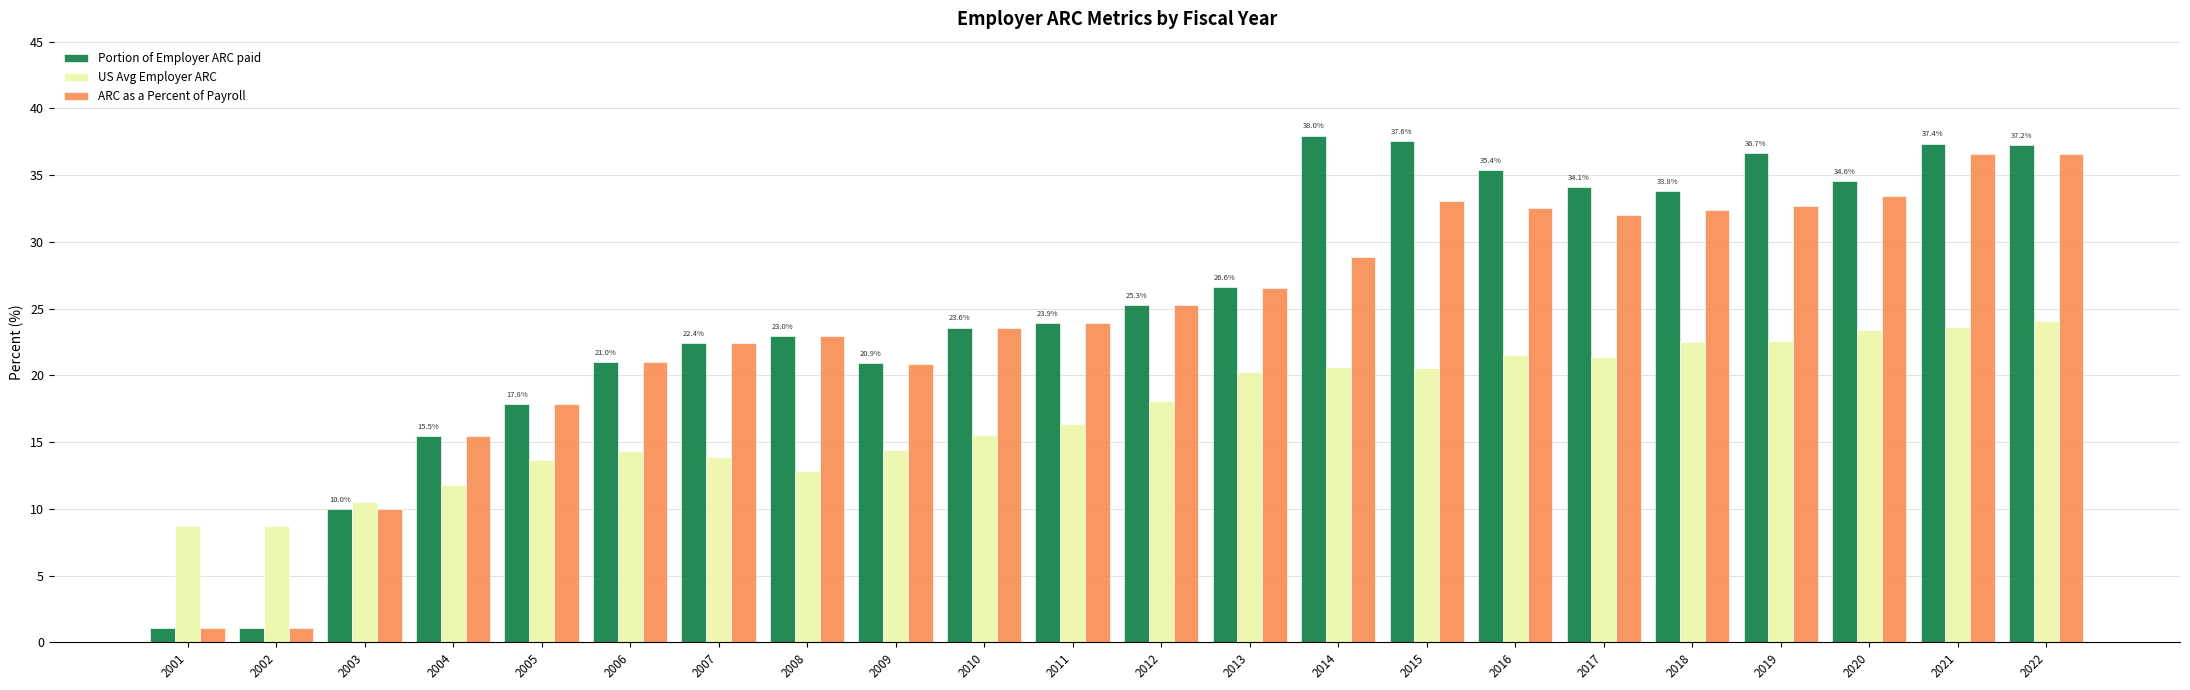

What is the spread (max minus min) of values at 2018?

11.3